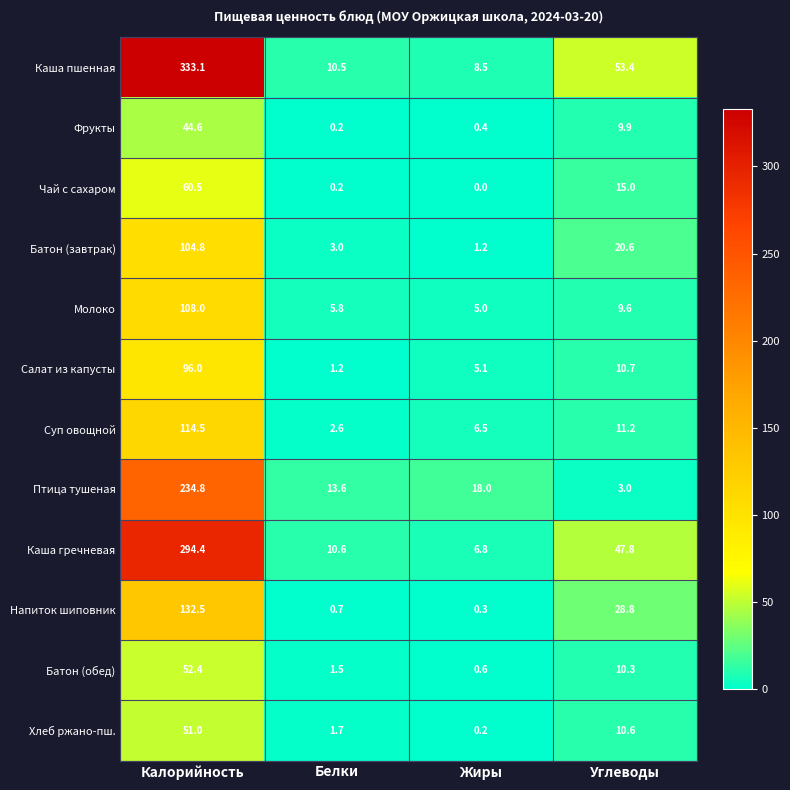

At which category is the sum across all series the highest?

Калорийность